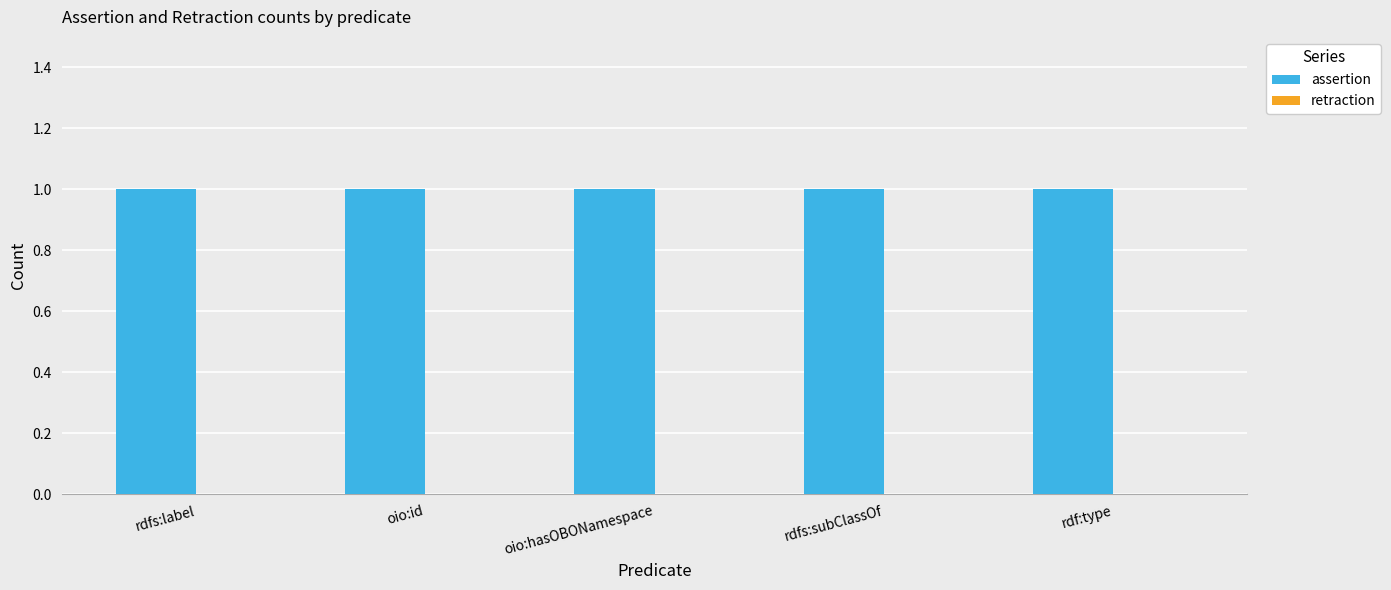

The value of assertion at rdfs:label is 2. True or false?

False